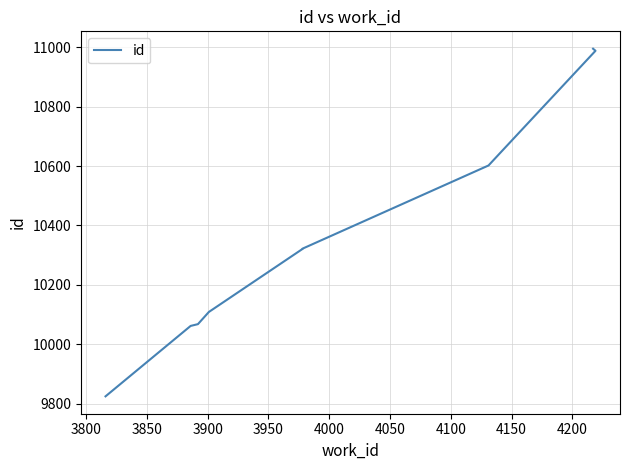

What value does the data have at 3950?

10321